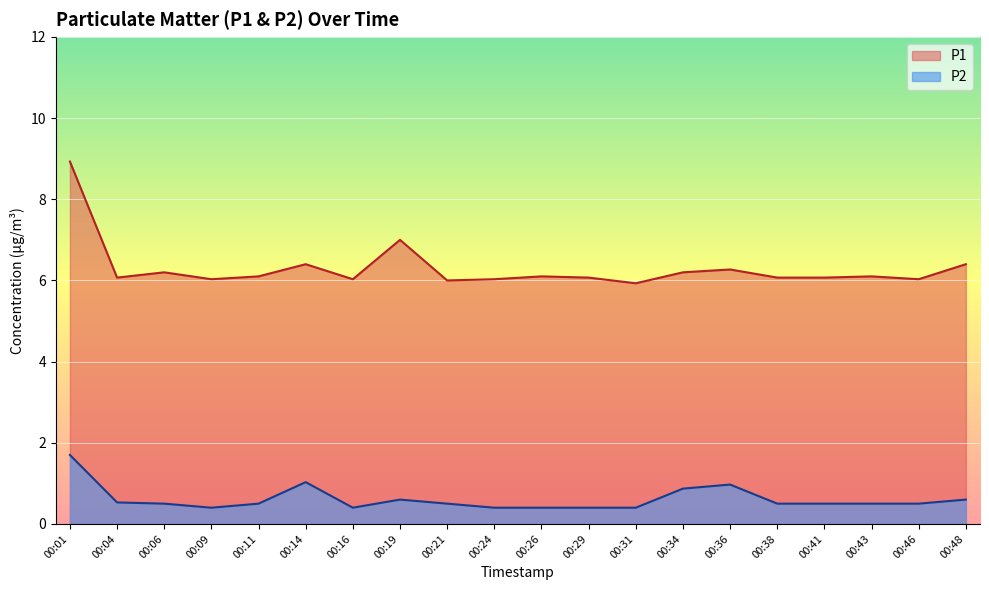

What is the maximum value shown in the chart?

8.9